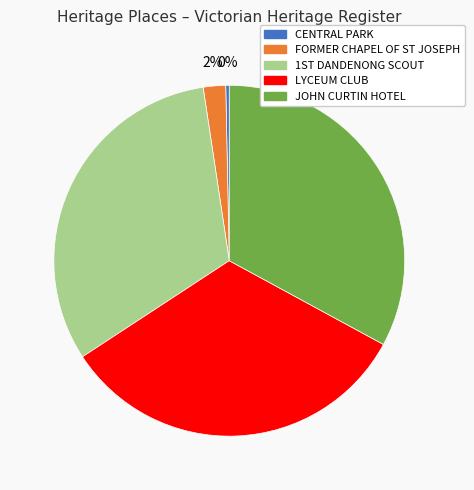

Does any single category account for the majority?

No